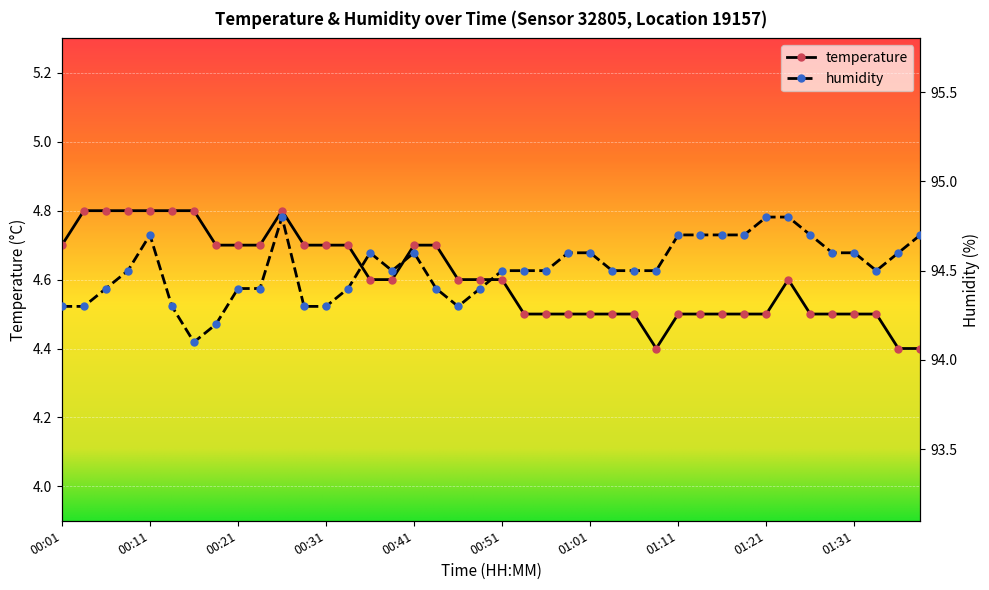

At which category does temperature reach its first local peak?

00:26